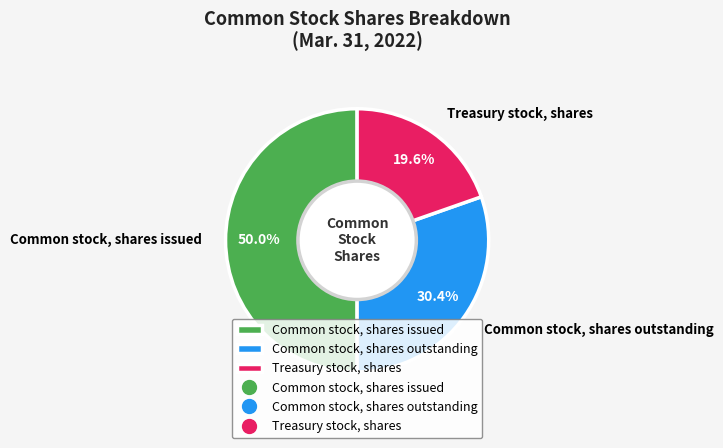

Count the number of slices in the pie.

3